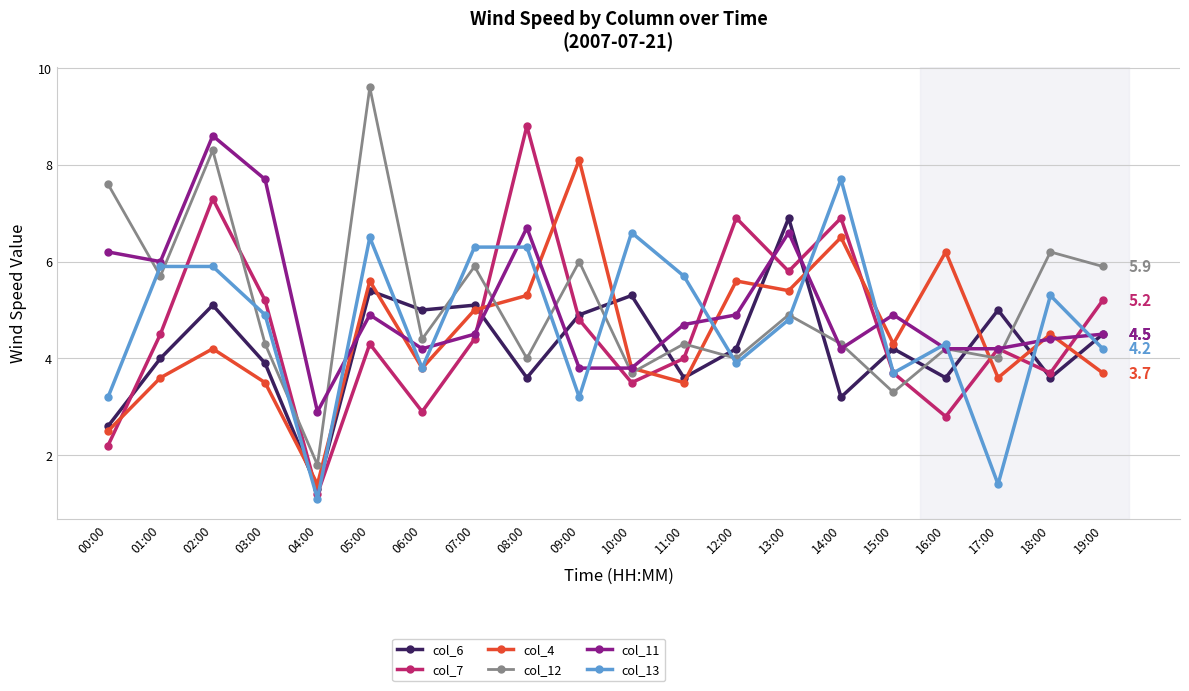

How many values in the col_13 series are below 4?

7